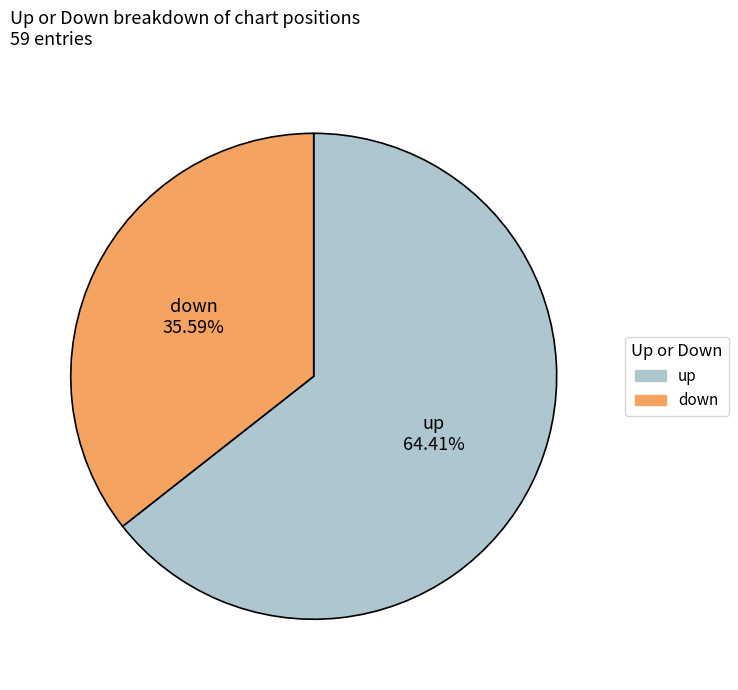

Approximately how many times larger is the value at up compared to down?

1.8